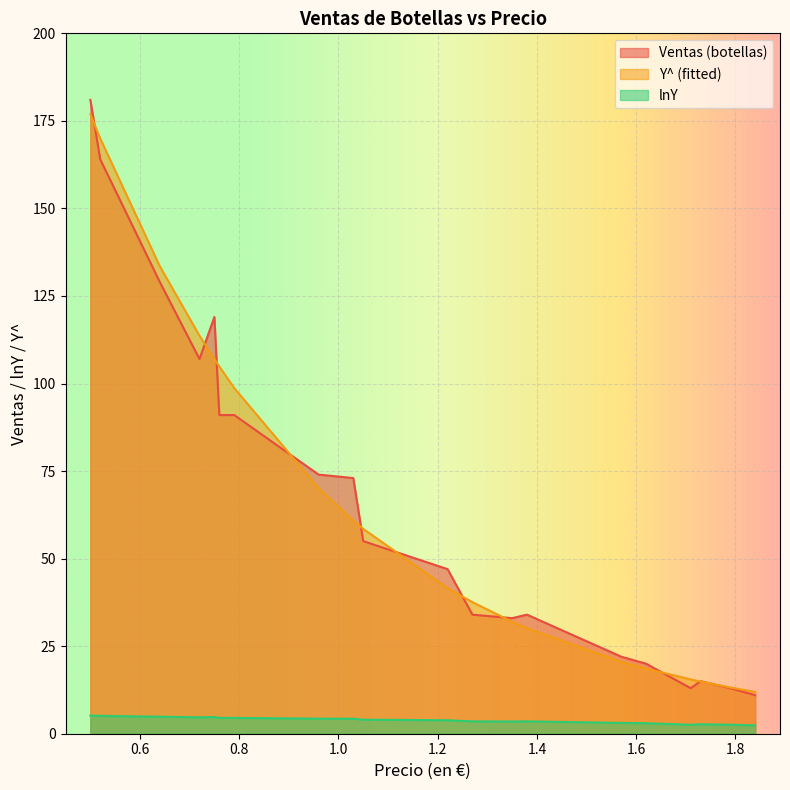

Which category has the highest value across all series?

0.5